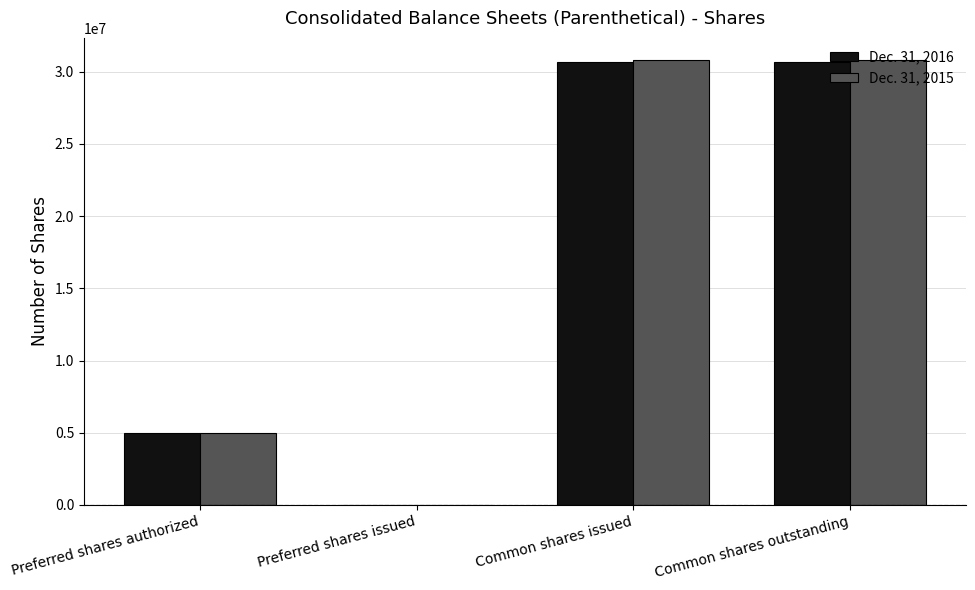

The value of Dec. 31, 2016 at Preferred shares authorized is 2313582. True or false?

False